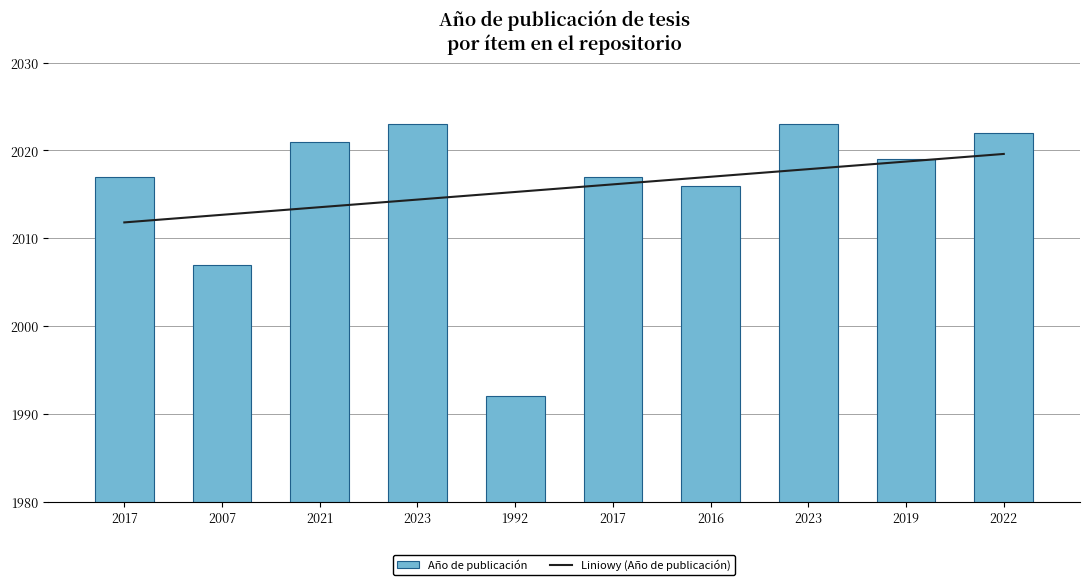

At which label does Año de publicación first exceed 2019?

2021